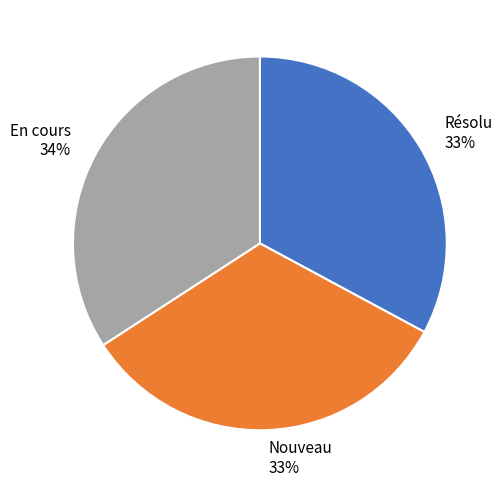

How many slices are in this pie chart?

3